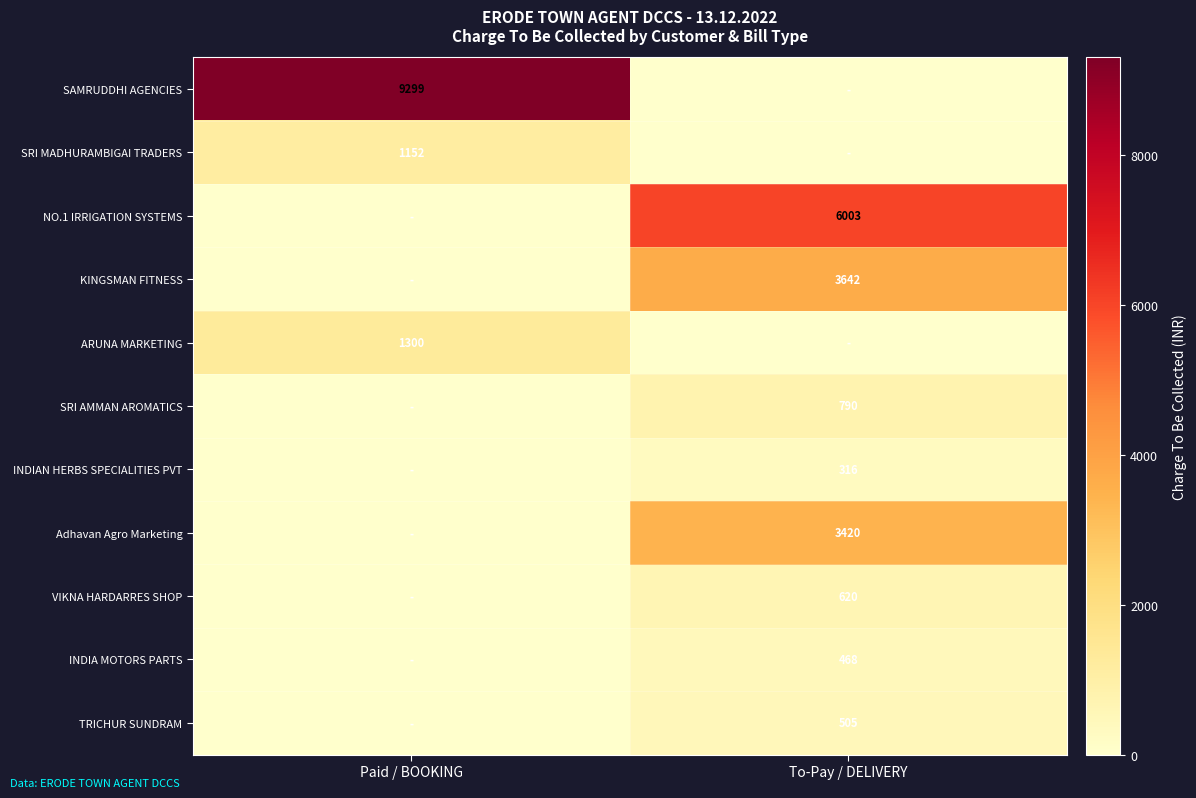

True or false: SAMRUDDHI AGENCIES has a value of 9299 at Paid / BOOKING.

True